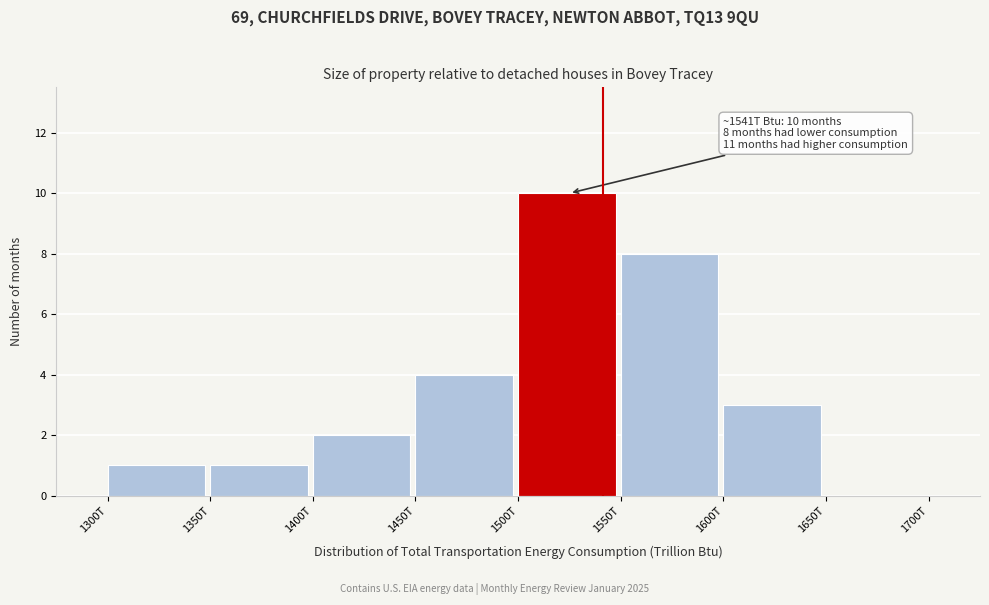

Reading left to right, transcribe all the data shown in this chart.

1300T=1	1350T=1	1400T=2	1450T=4	1500T=10	1550T=8	1600T=3	1650T=0